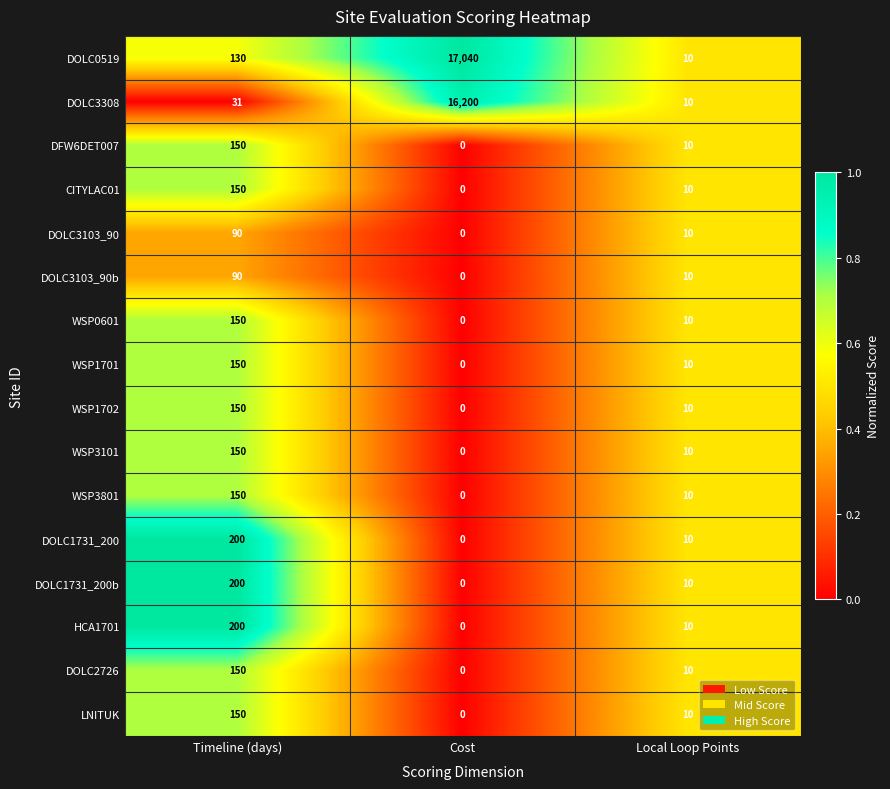

The value of CITYLAC01 at Timeline (days) is 220. True or false?

False